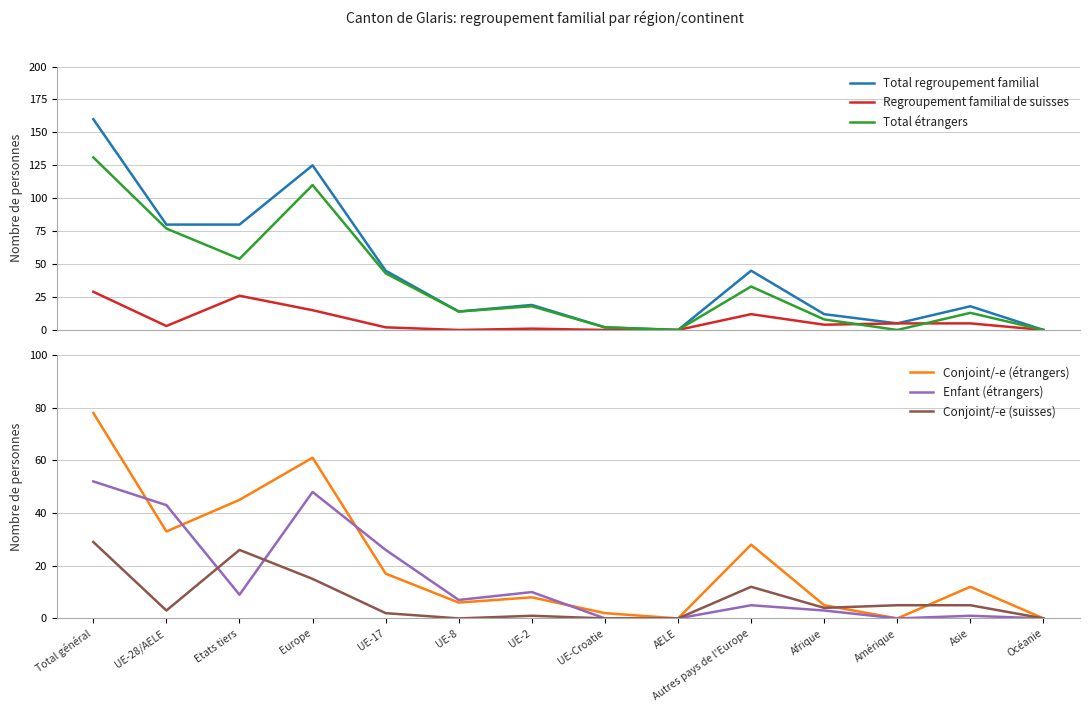

Which label corresponds to the smallest value in the chart?

AELE